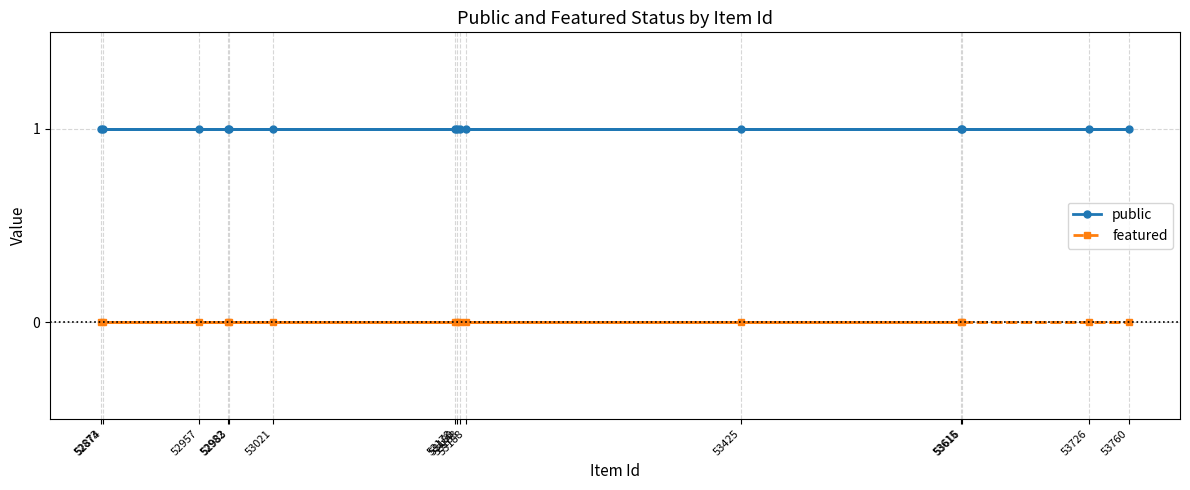

What is the label of the 15th point from the left?

53188